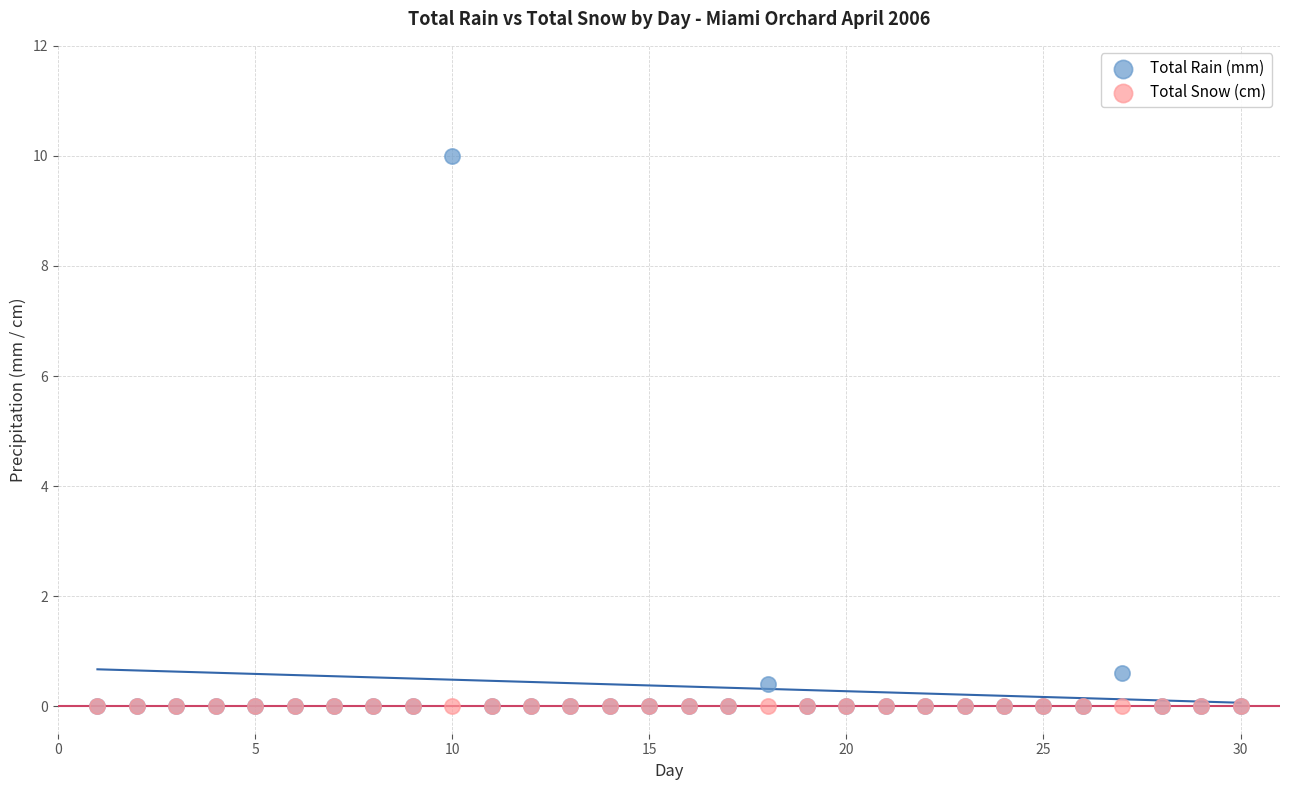

In the Total Rain (mm) series, what Y value is closest to 5?

0.6